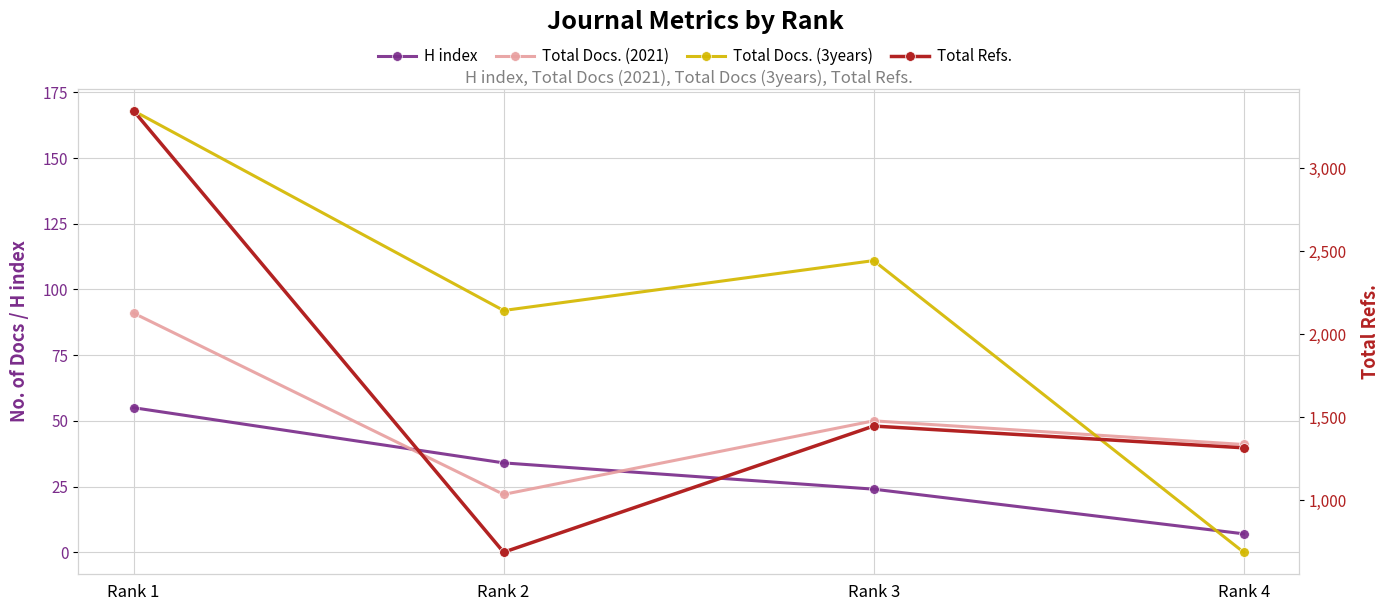

The value of Total Docs. (2021) at Rank 2 is 5. True or false?

False